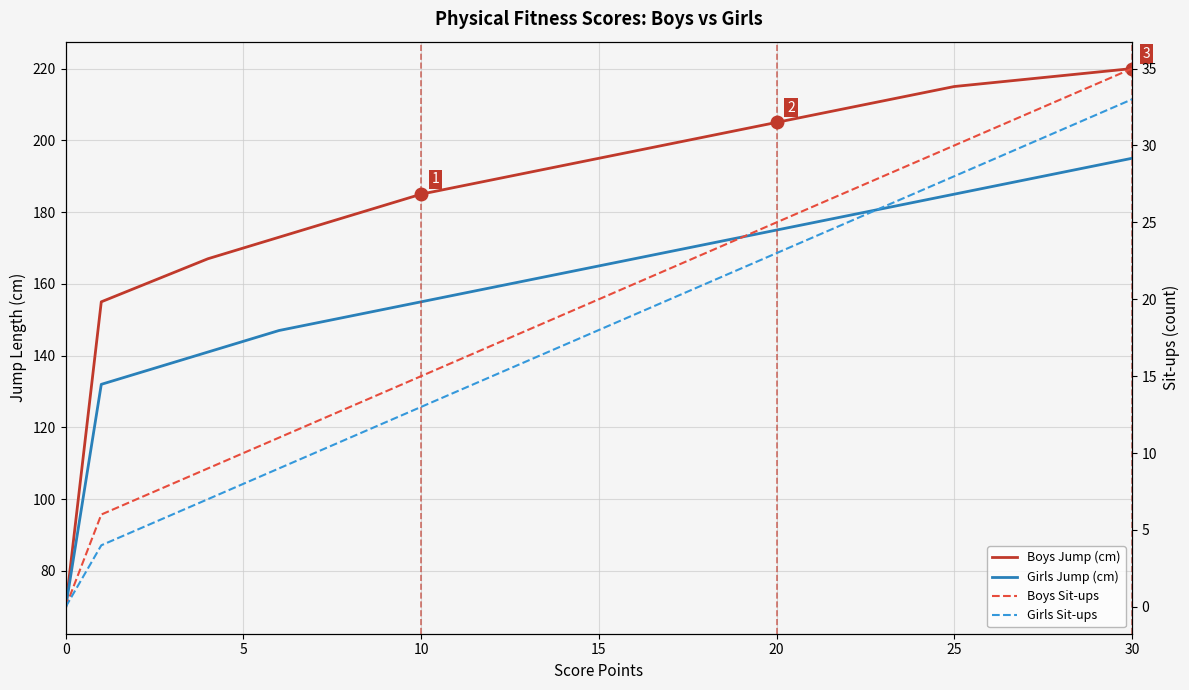

Is the value of Girls Jump (cm) at 27 greater than the value of Girls Sit-ups at 16?

Yes